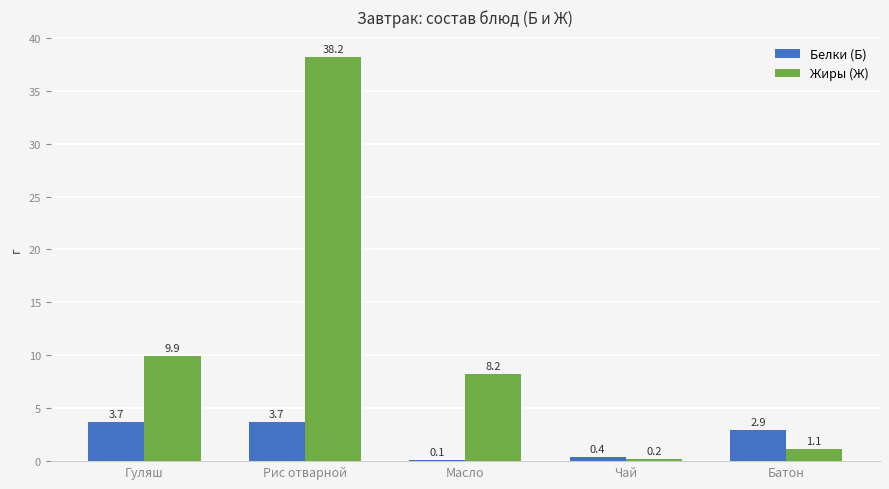

Is the value of Жиры (Ж) at Масло greater than the value of Белки (Б) at Батон?

Yes